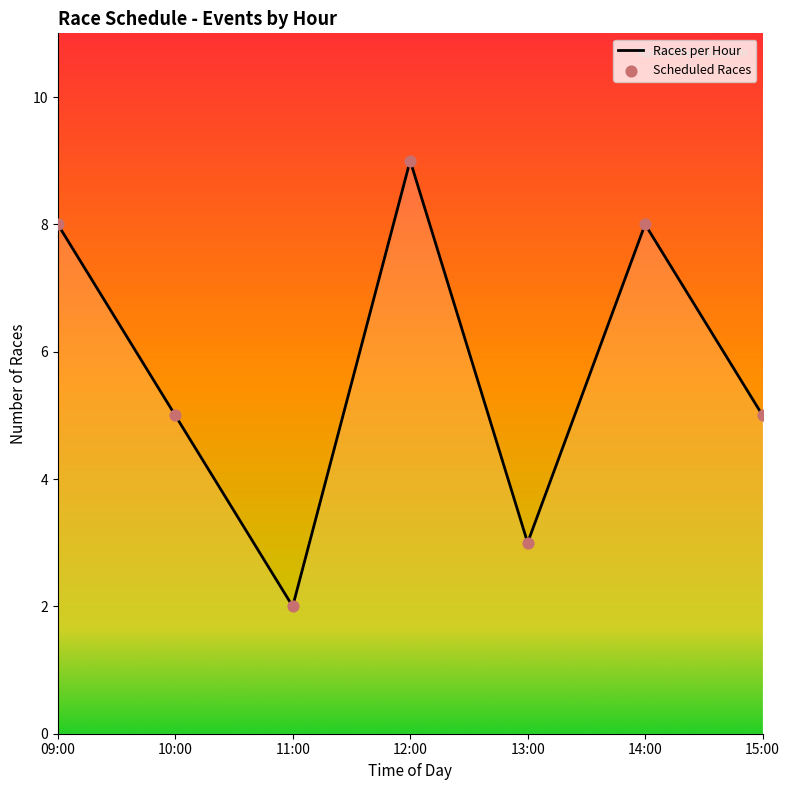

Which has a higher value, 6 or 15?

15